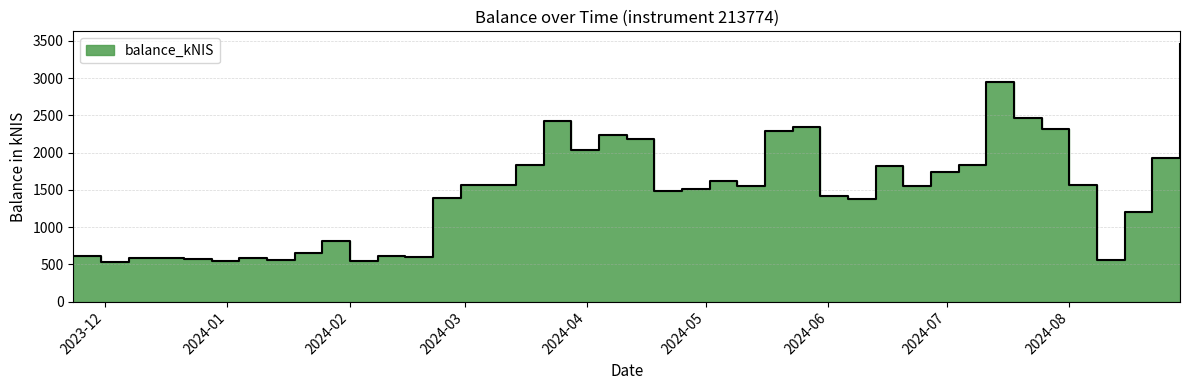

How many categories are shown in the chart?

40